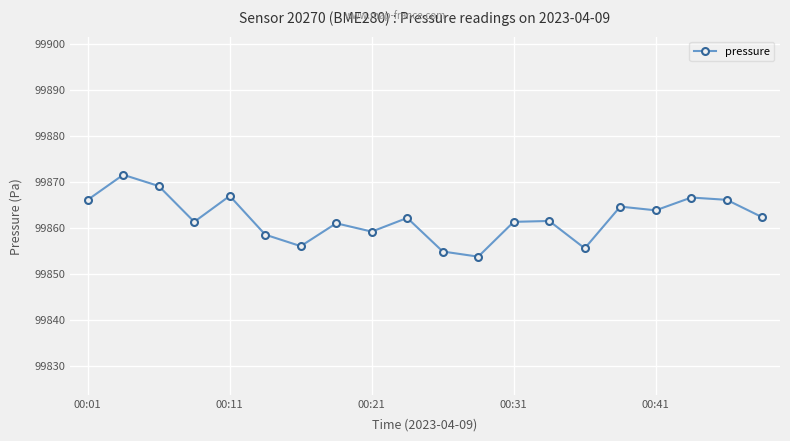

What is the sum of all values?

1997241.7